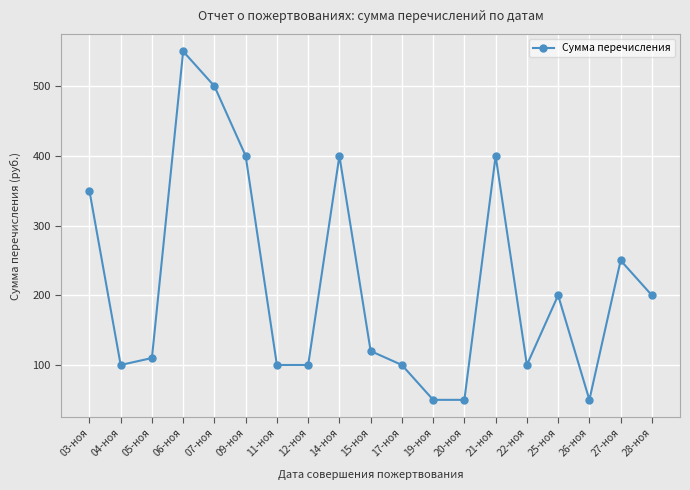

Reading left to right, transcribe all the data shown in this chart.

350	100	110	550	500	400	100	100	400	120	100	50	50	400	100	200	50	250	200